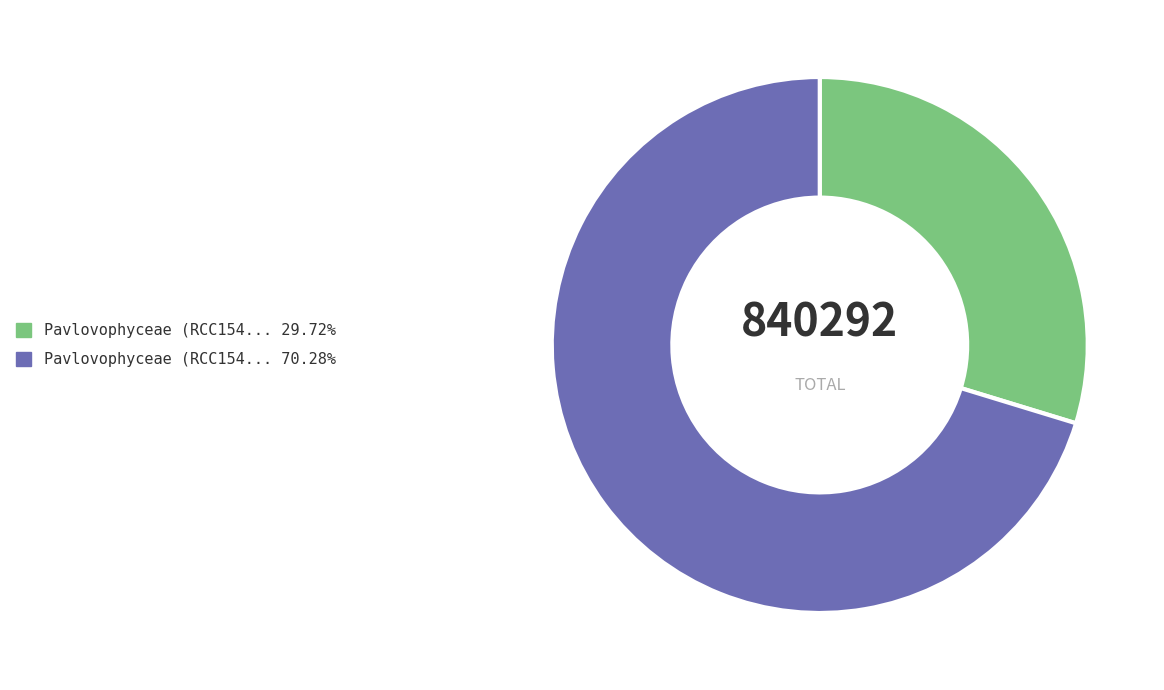

Is there any slice that represents more than half of the pie?

Yes